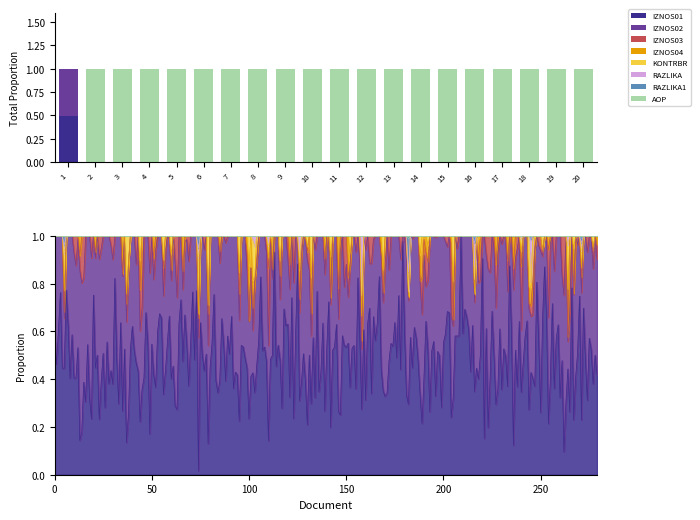

The RAZLIKA series shows -0.0 at 19. True or false?

False